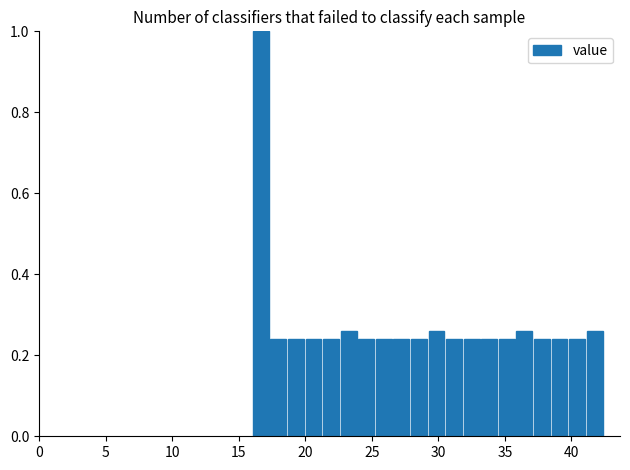

Read against the x-axis, roughly where is the centre of the tallest bar?

16.5